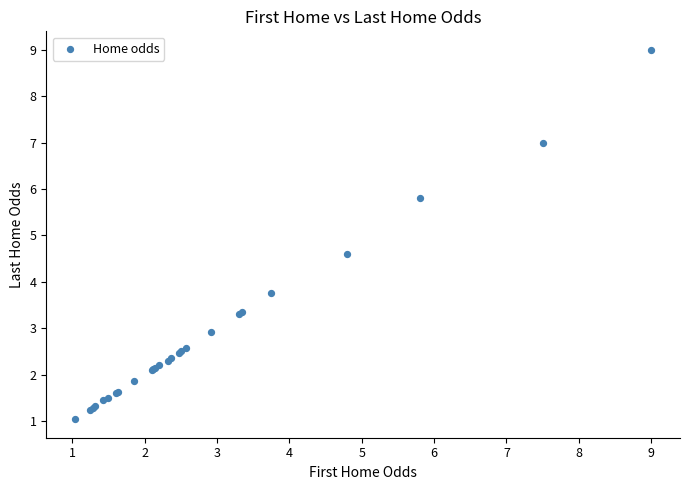

What Y value in the scatter plot is closest to 5?

4.6